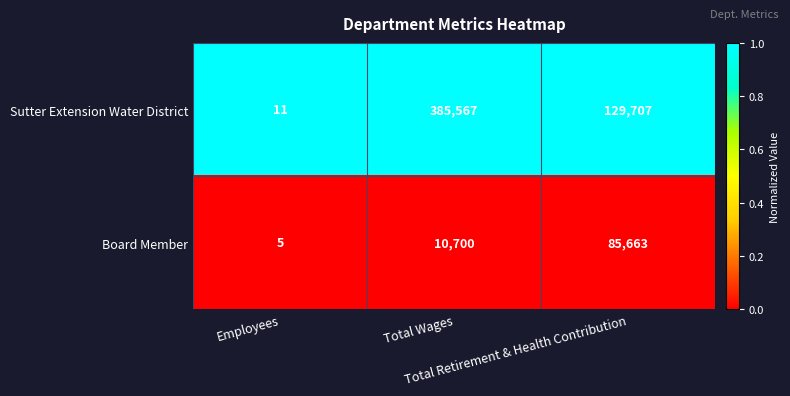

What is the difference between the maximum and minimum values in the Board Member series?

85658